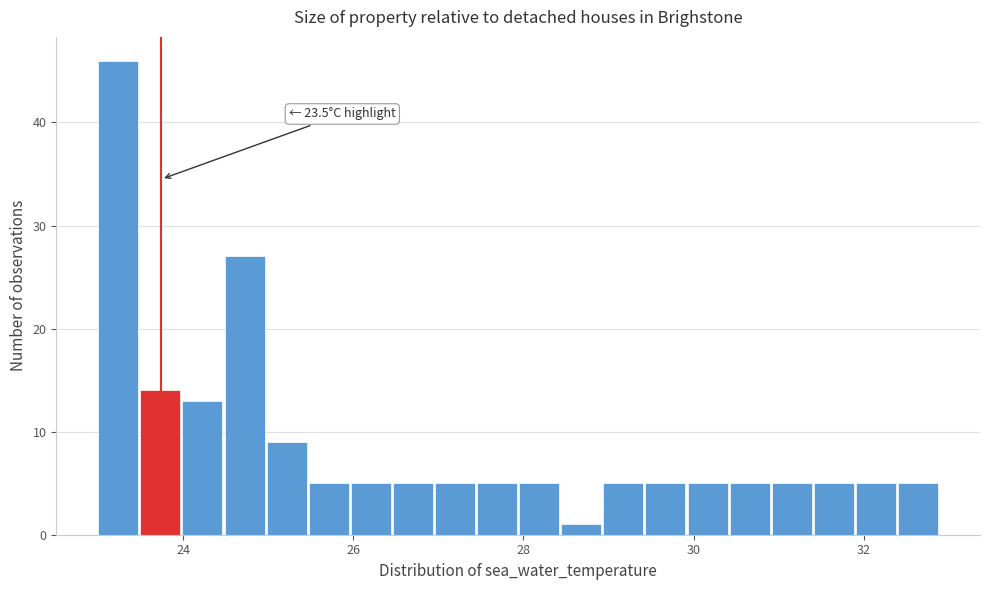

Around what value on the x-axis is the tallest bar? Give the approximate position of its centre, as read against the axis.

23.2